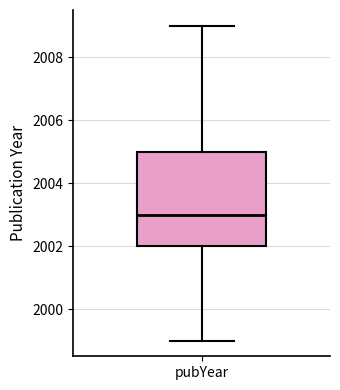

Transcribe this box plot: give where the median line is, the range the box spans, and where the two whiskers end, as read against the y-axis. The values are not printed on the chart, so give them approximately, as read against the axis.

median 2003, box 2002 to 2005, whiskers 1999 to 2009